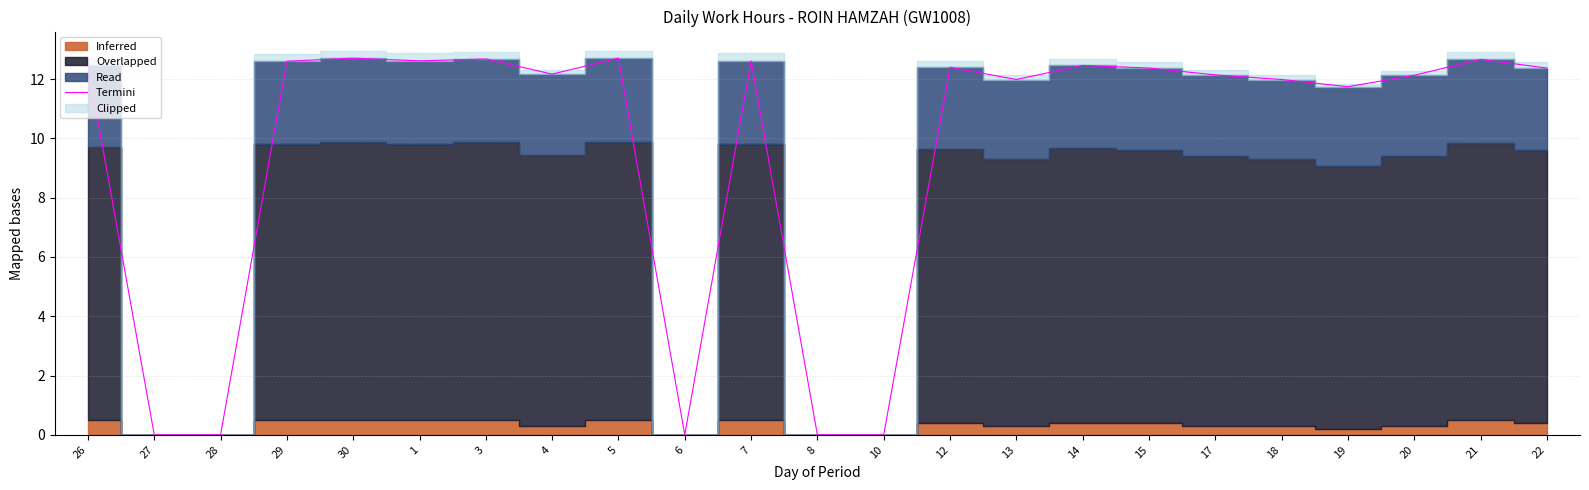

Reading left to right, list all the values displayed in this chart.

12.5	0.0	0.0	12.6	12.7	12.6	12.7	12.2	12.7	0.0	12.6	0.0	0.0	12.4	12.0	12.5	12.4	12.1	12.0	11.7	12.1	12.7	12.4